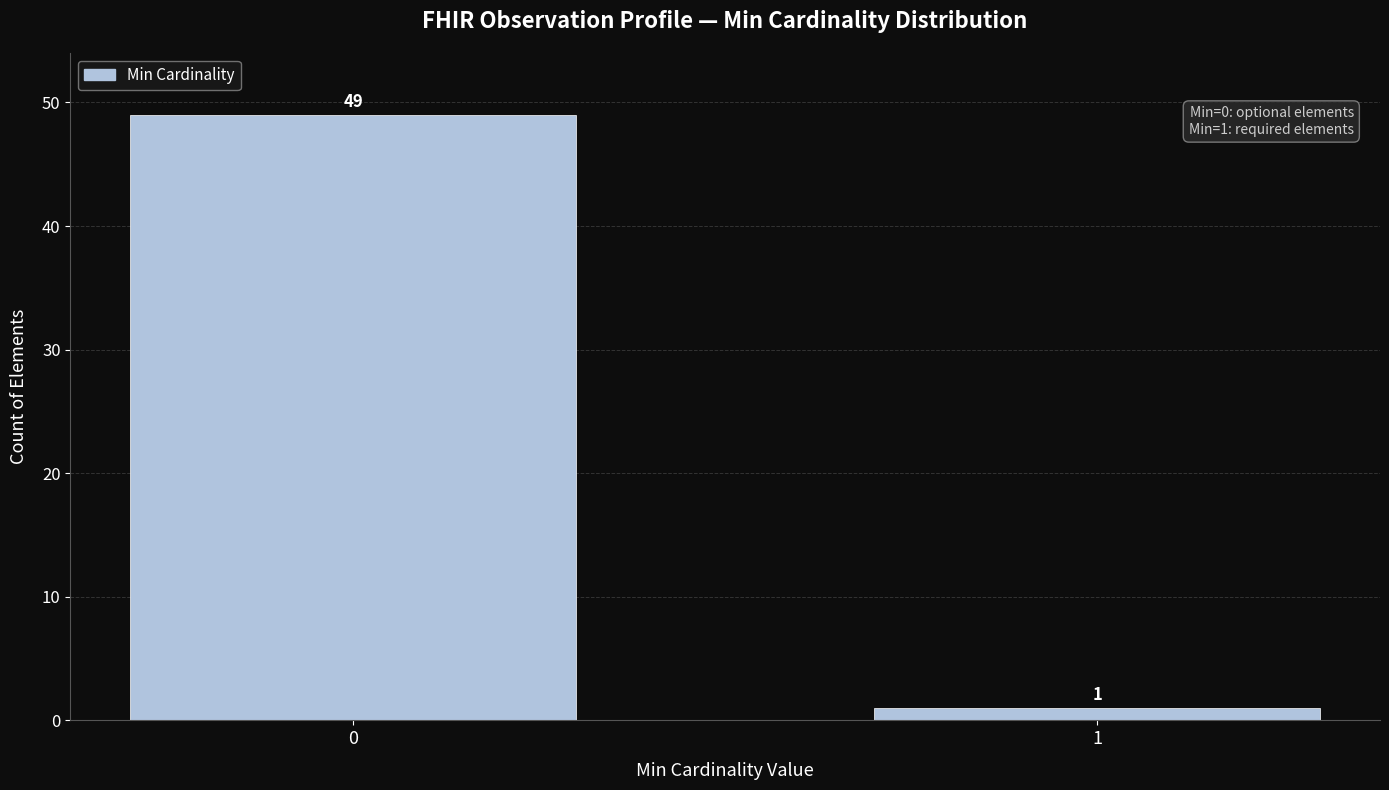

Reading right to left, extract all data points from this chart.

1	49